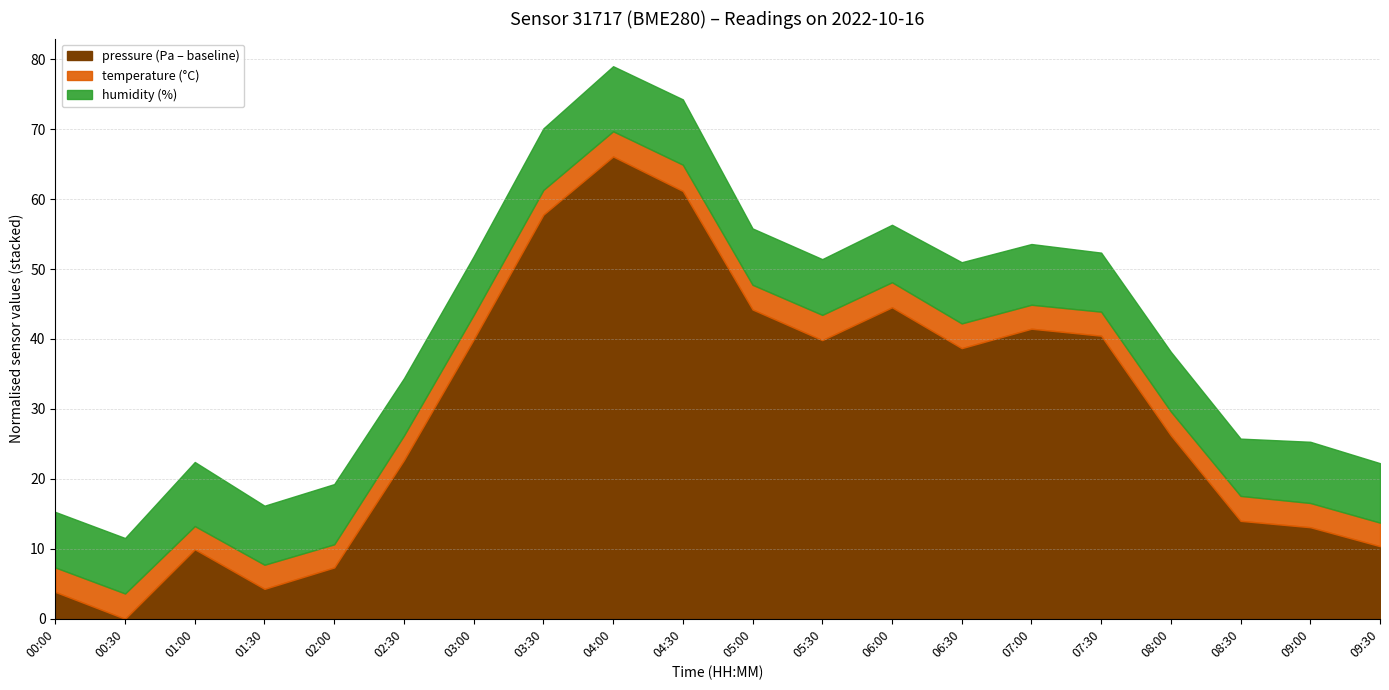

Which category has the highest value in the pressure (Pa – baseline) series?

04:00